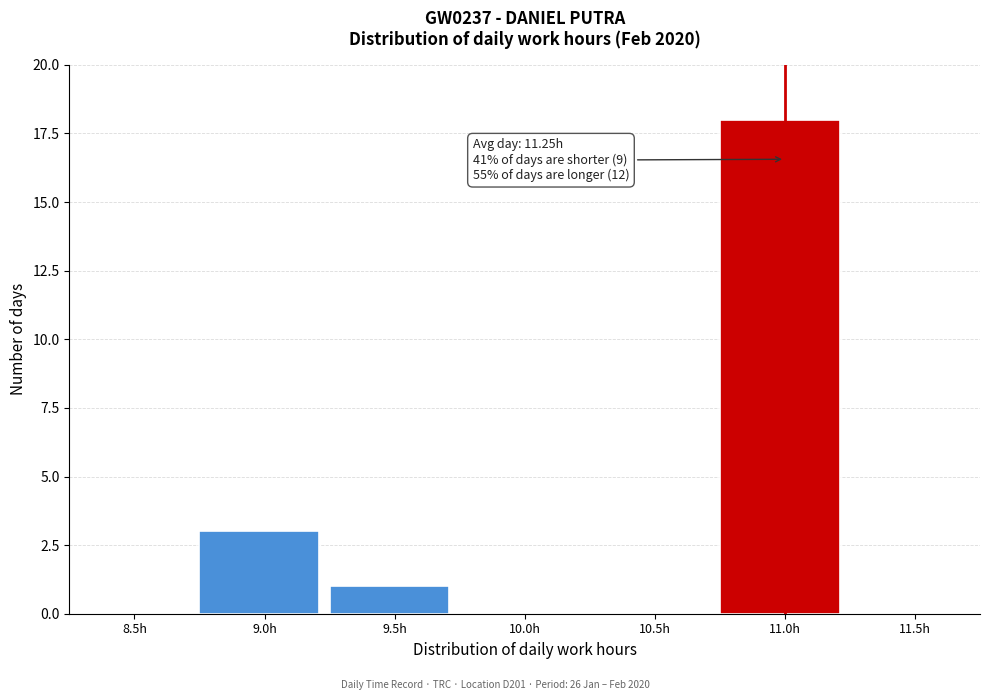

Reading left to right, extract all data points from this chart.

8.5h=0	9.0h=3	9.5h=1	10.0h=0	10.5h=0	11.0h=18	11.5h=0